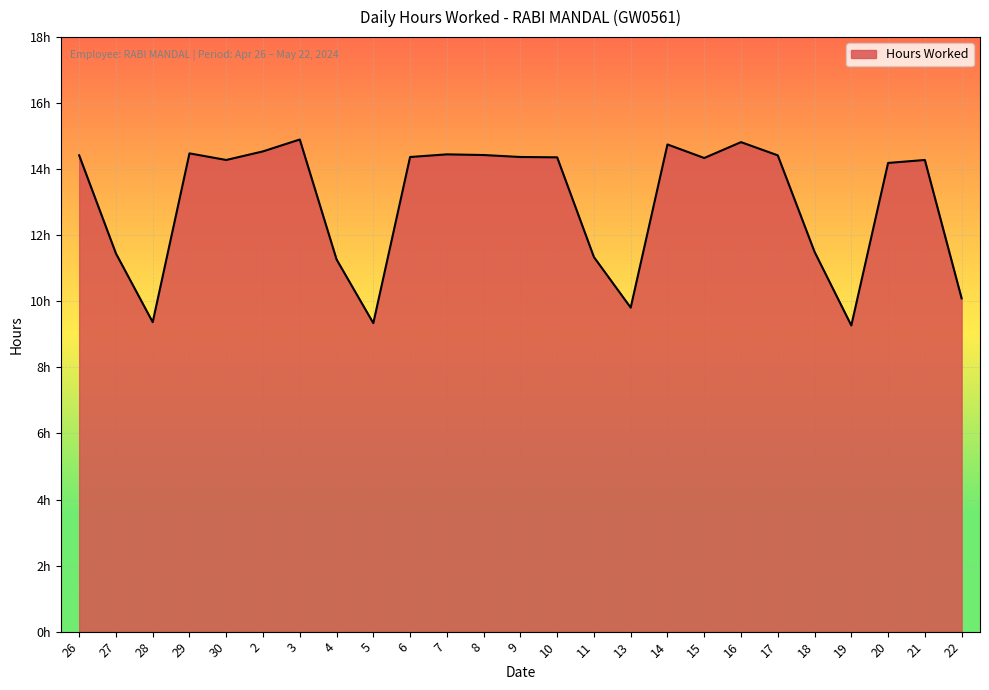

Does the chart have visible grid lines?

Yes